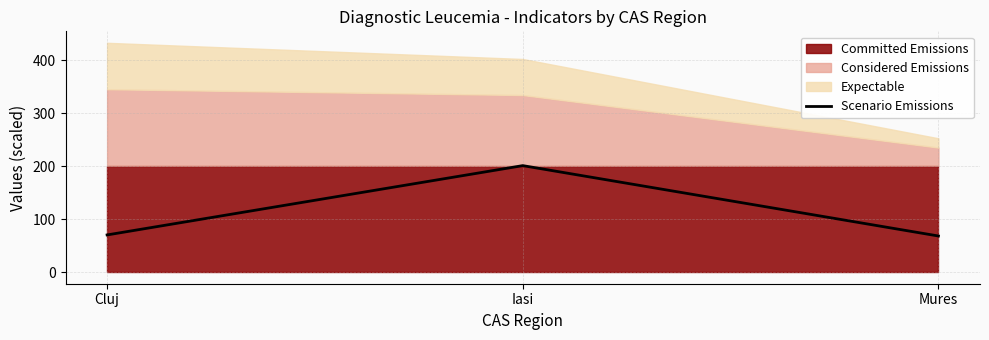

Does the chart have visible grid lines?

Yes